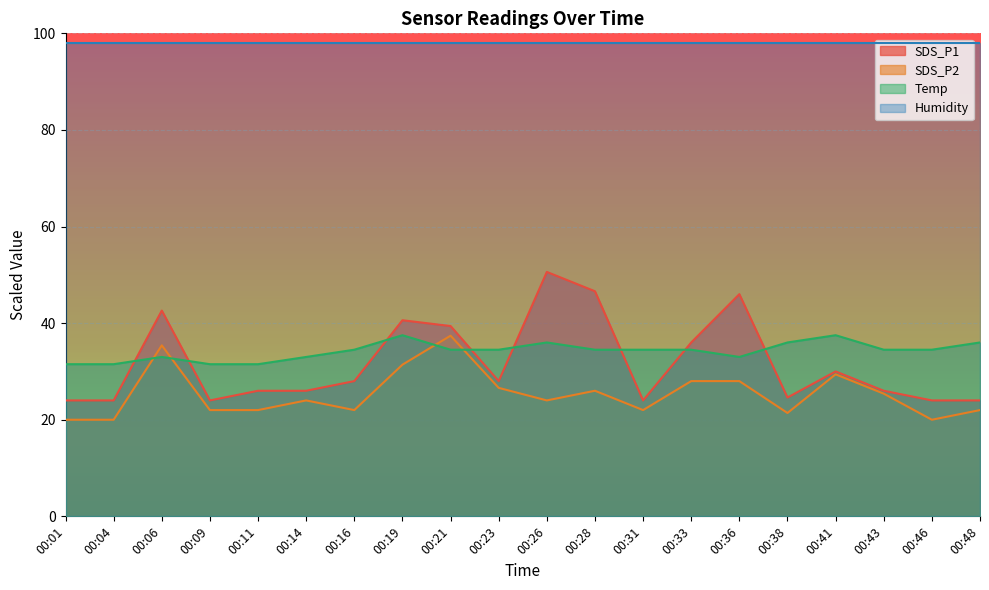

How many times do Temp and SDS_P1 cross each other?

8